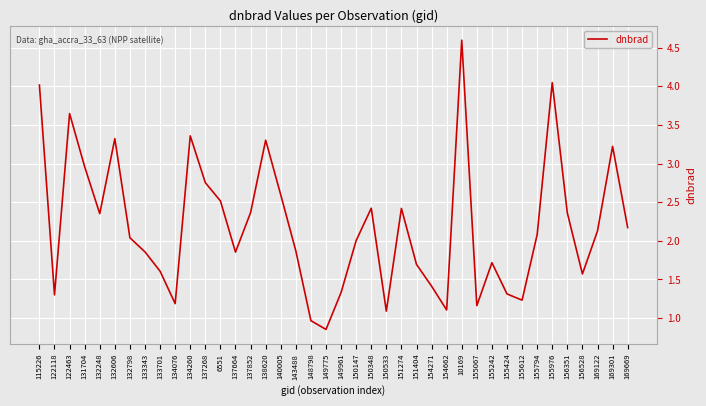

The chart shows a value of 3.3 at 138620. True or false?

True